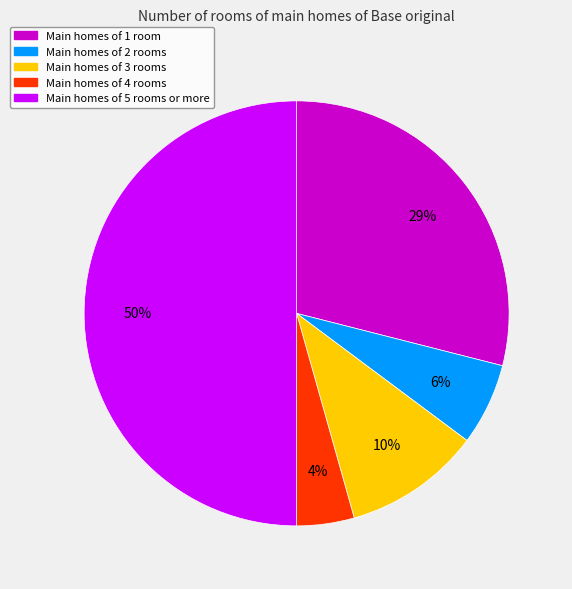

Approximately how many times larger is the value at Main homes of 4 rooms compared to Main homes of 3 rooms?

0.4